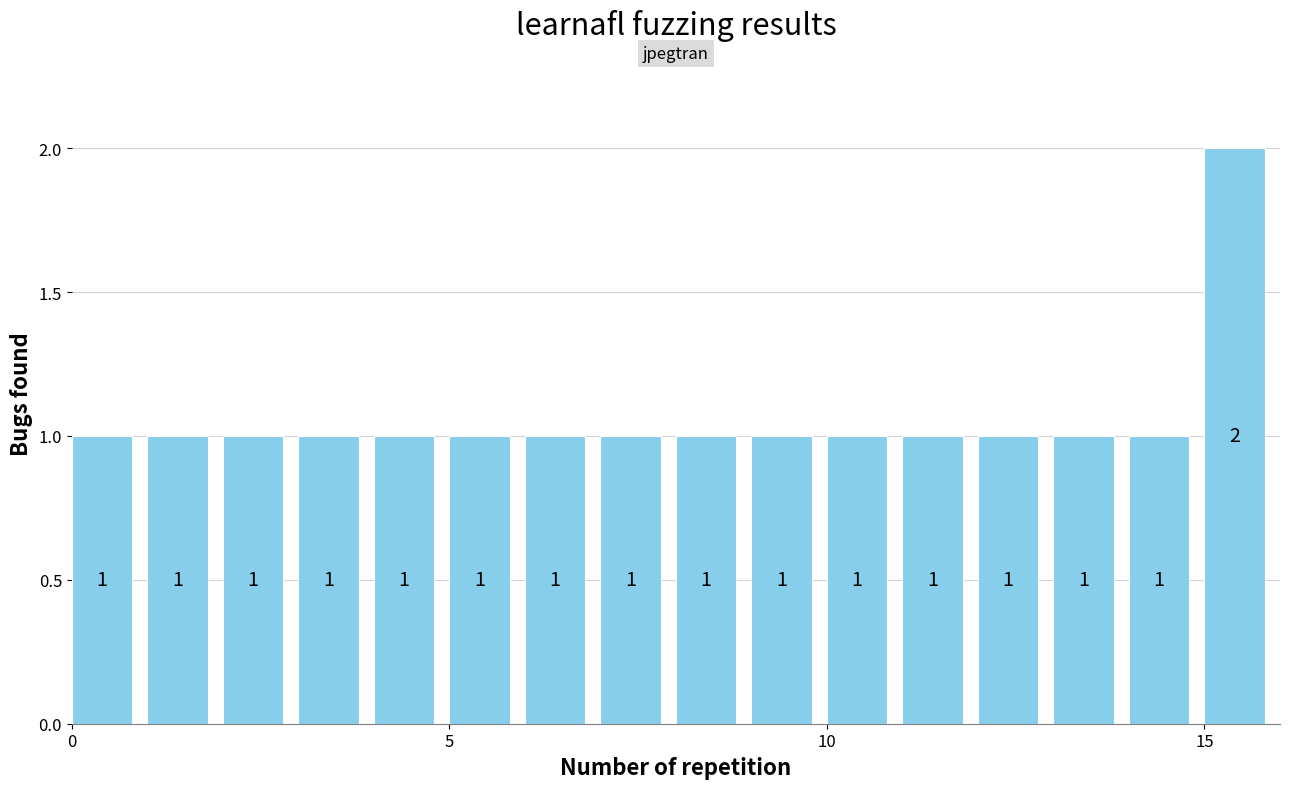

Read against the x-axis, roughly where is the centre of the tallest bar?

15.5